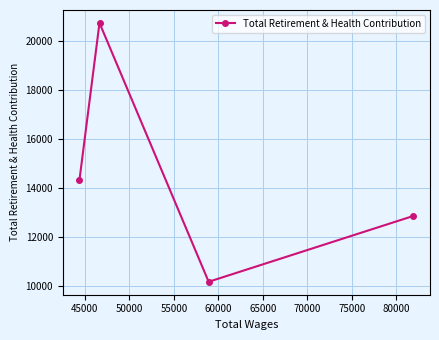

What is the difference between the second highest and minimum values?

4159